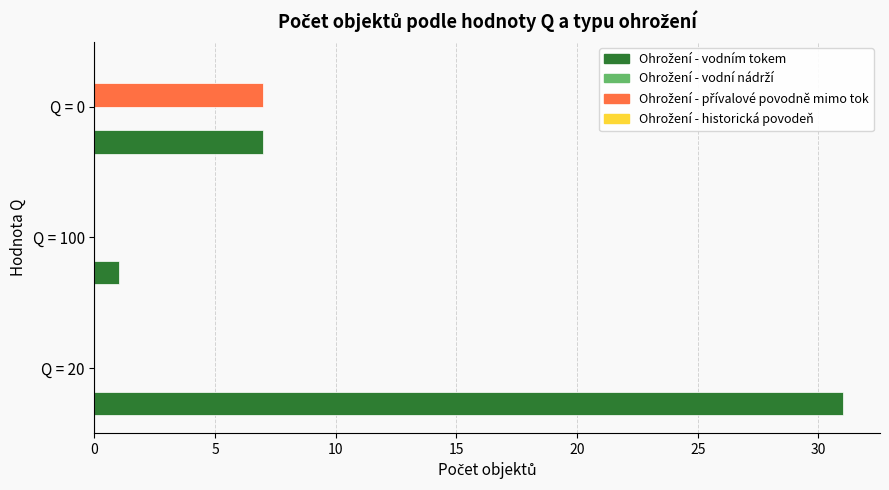

At which category does the chart reach its peak across all series?

Q = 20